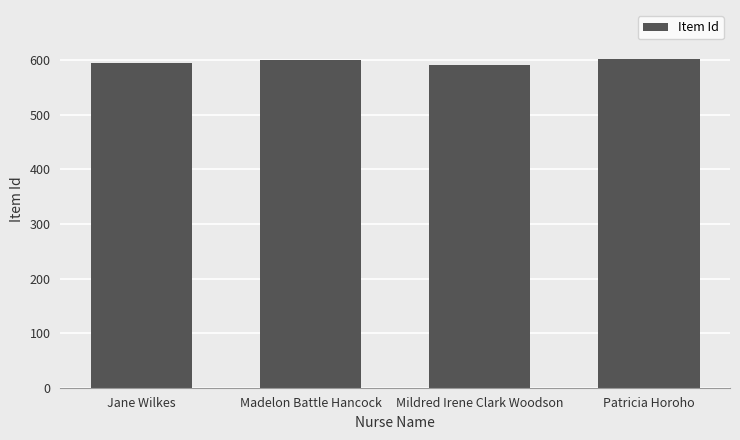

Read the value at Jane Wilkes.

596